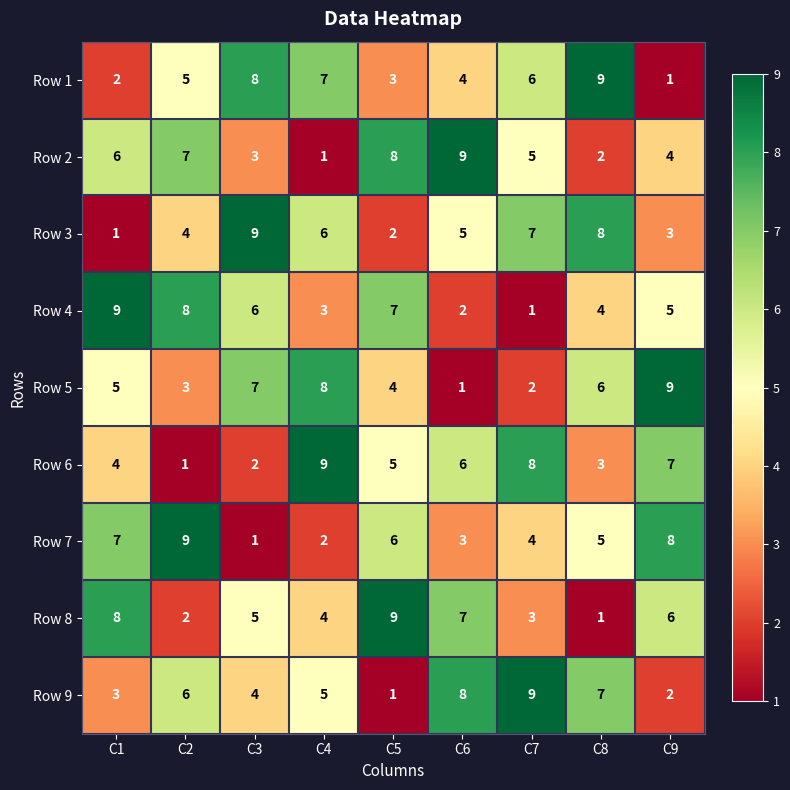

List the labels in order of Row 1 value, largest first.

C8, C3, C4, C7, C2, C6, C5, C1, C9